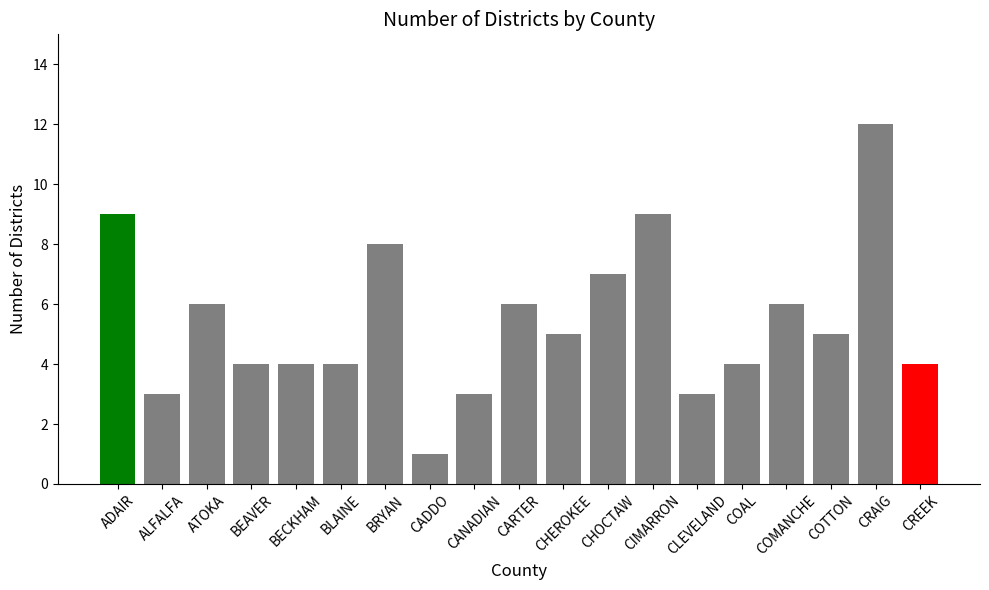

What is the approximate value at COAL?

4